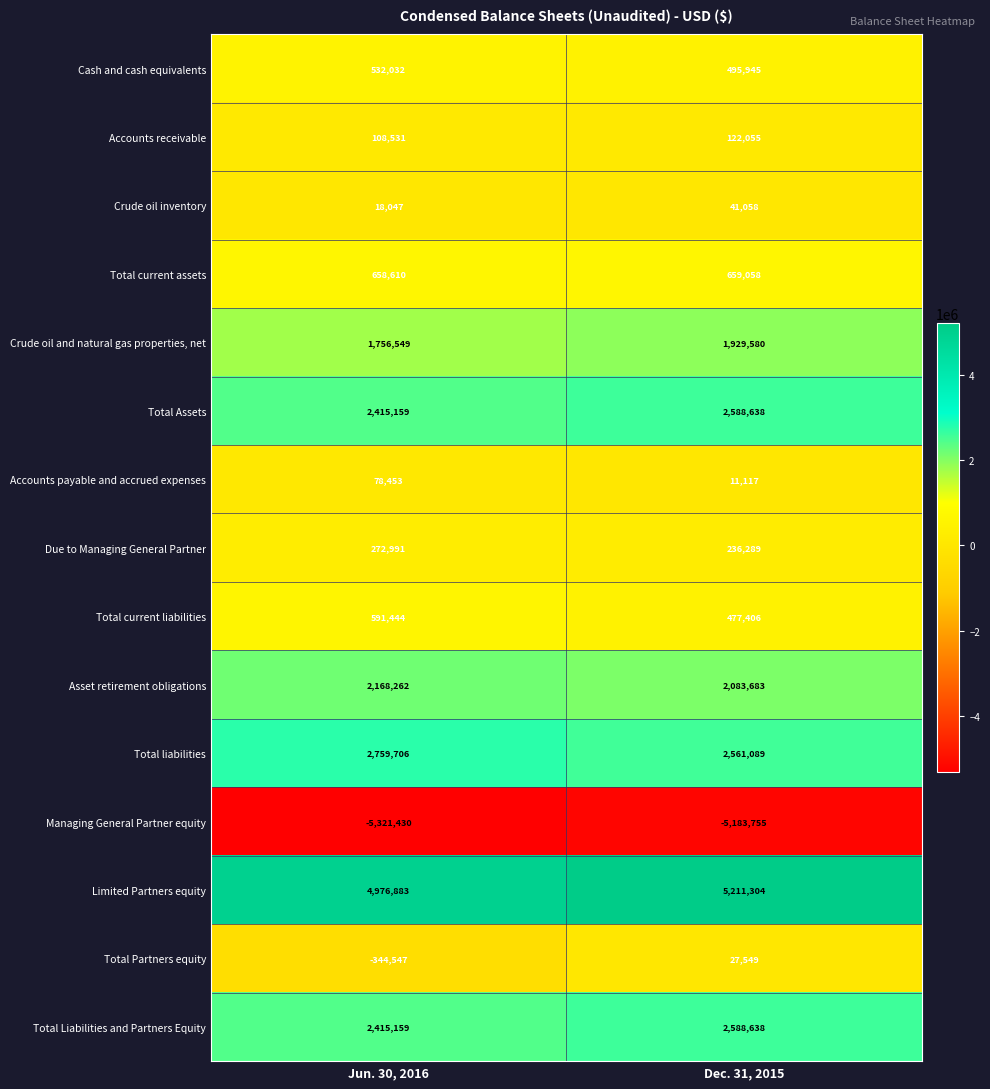

What is the difference between the maximum and minimum values in the Limited Partners equity series?

234421